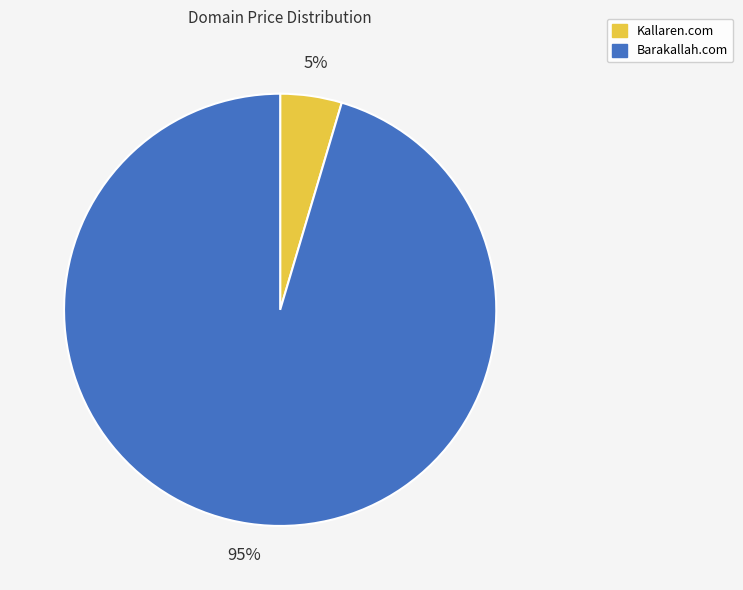

To the nearest percent, what is the average slice percentage?

50%